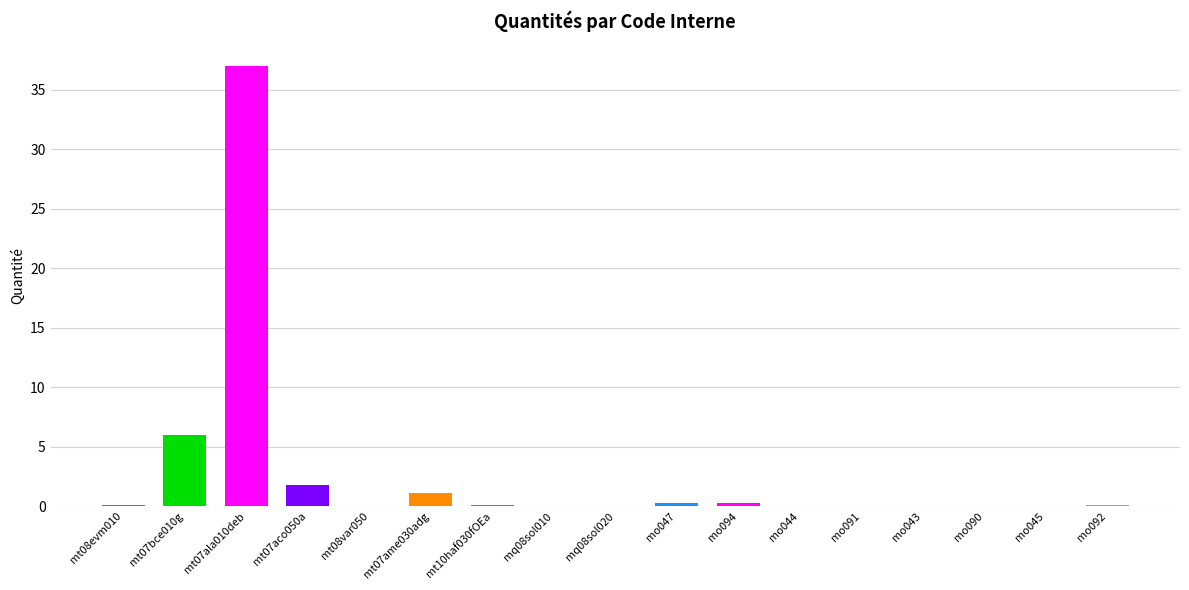

The chart shows a value of 1.1 at mt07ame030adg. True or false?

True